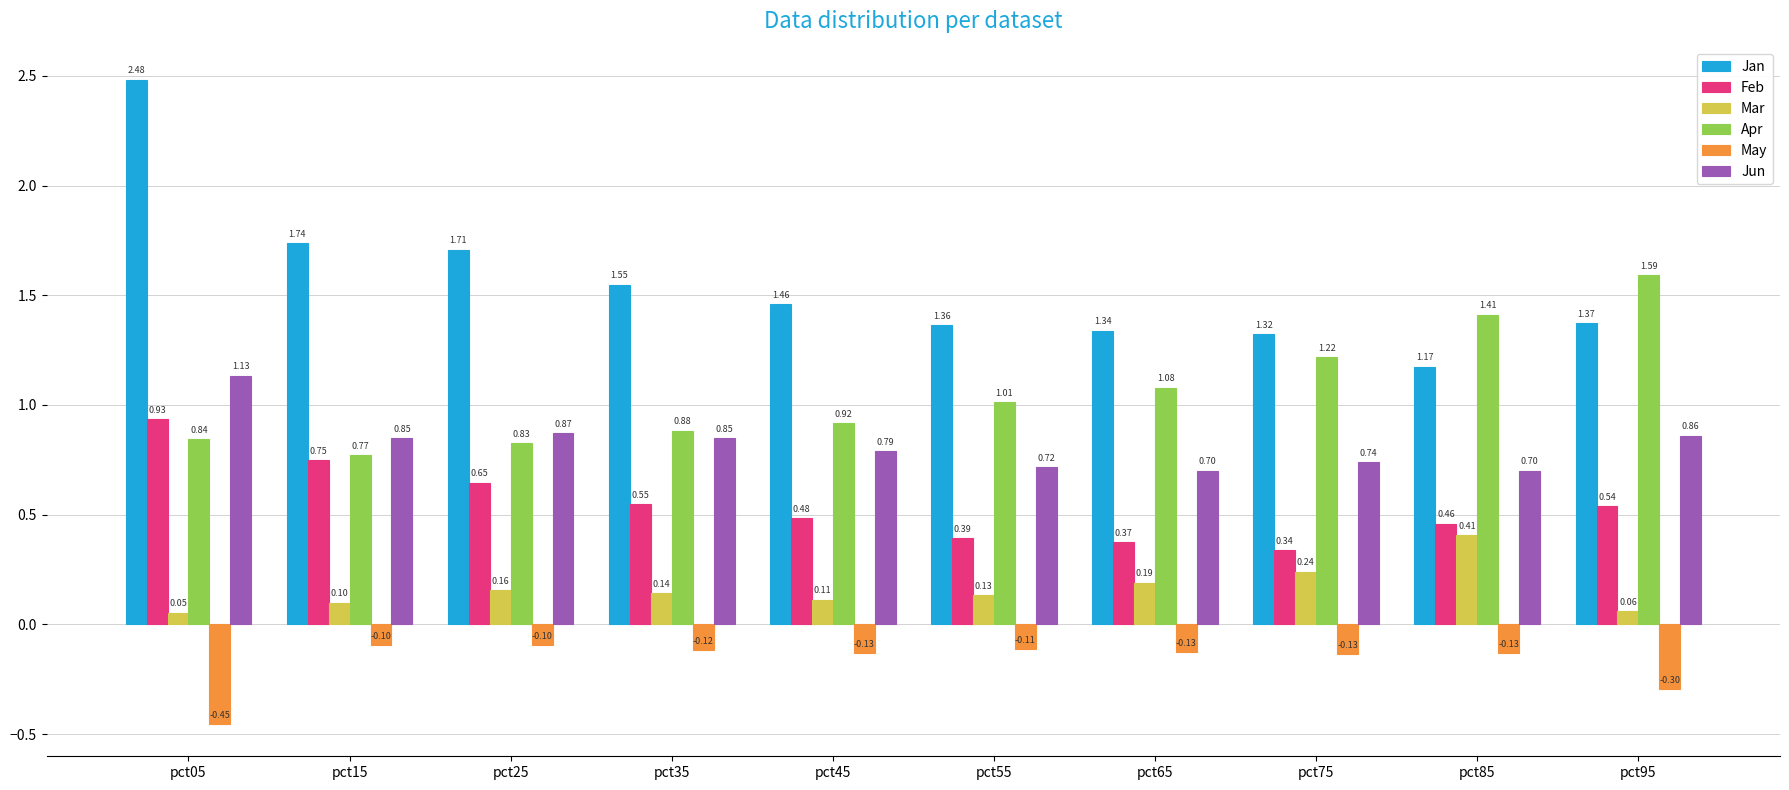

Which series has the widest spread of values?

Jan